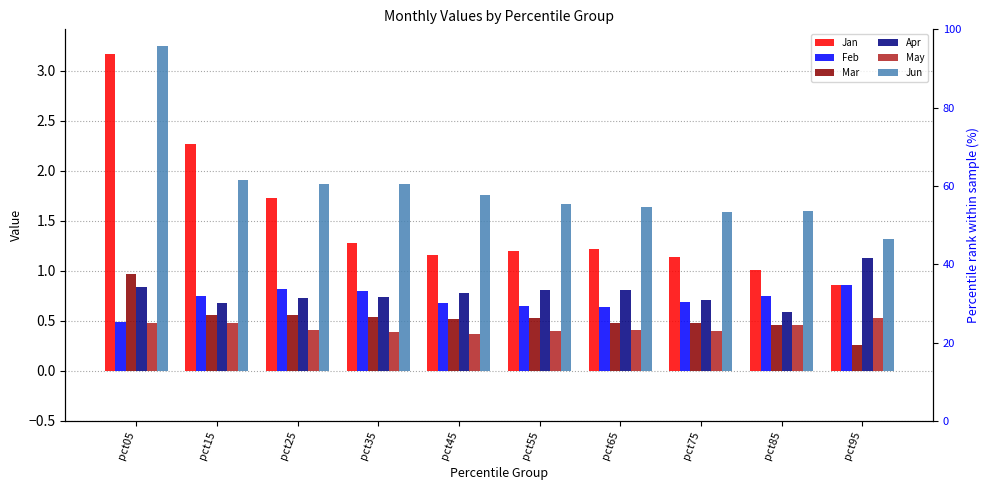

At how many categories does at least one series exceed 2?

2